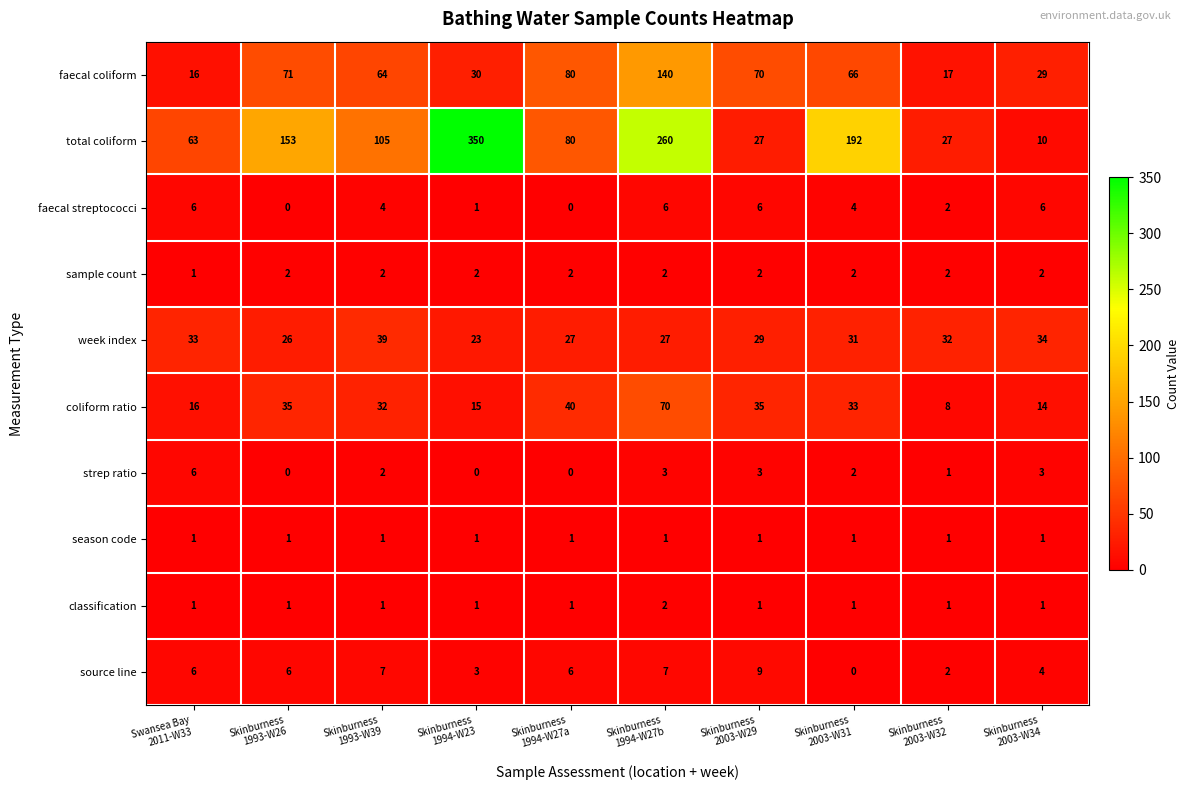

How many classification values are between 1 and 2?

10